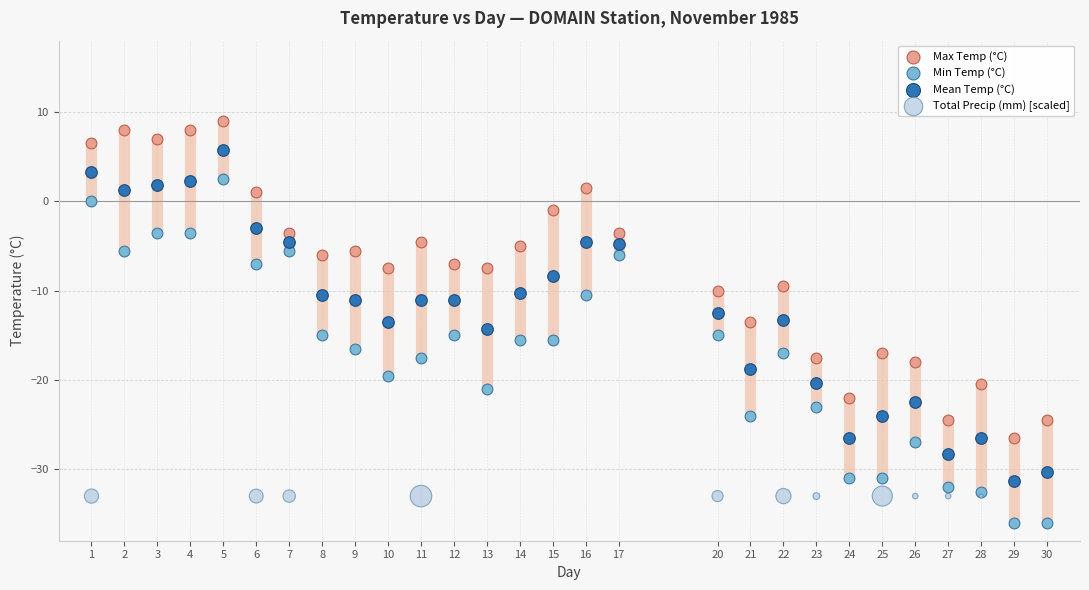

Which series reaches the maximum Y coordinate?

Max Temp (°C)